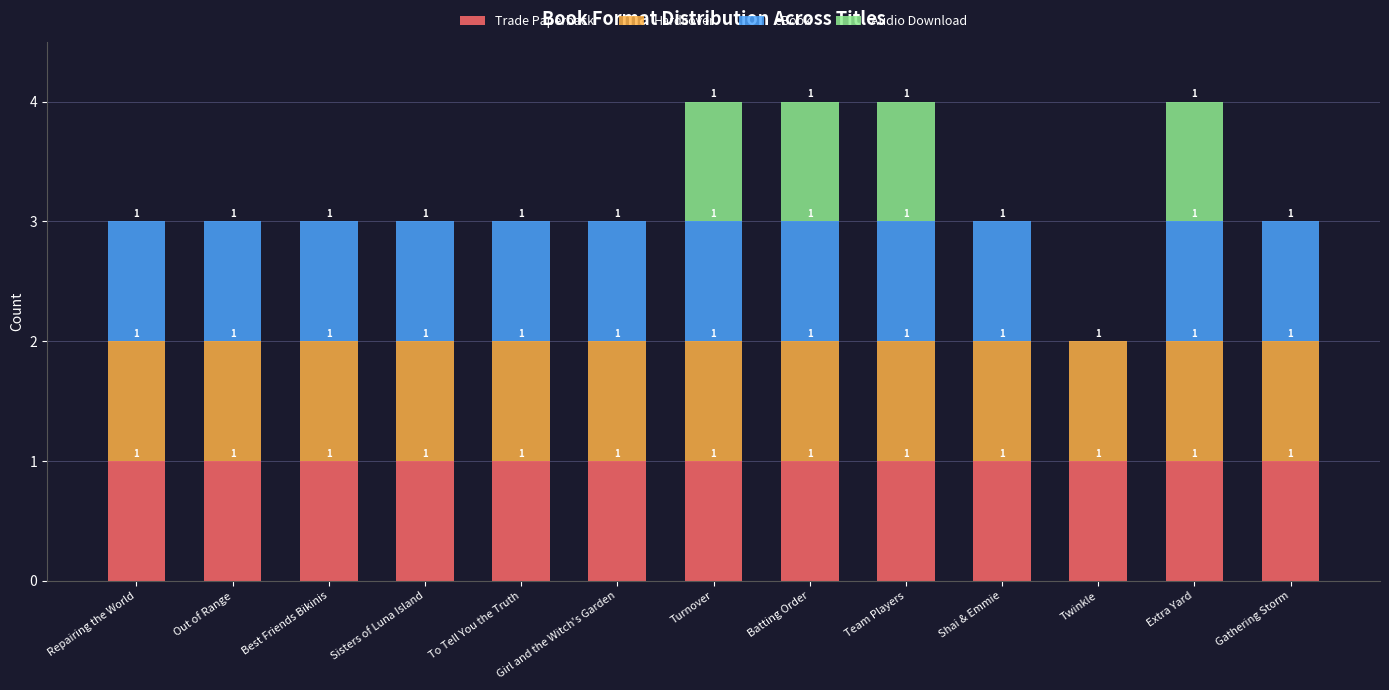

Is it true that Trade Paperback equals 2 at Shai & Emmie?

False